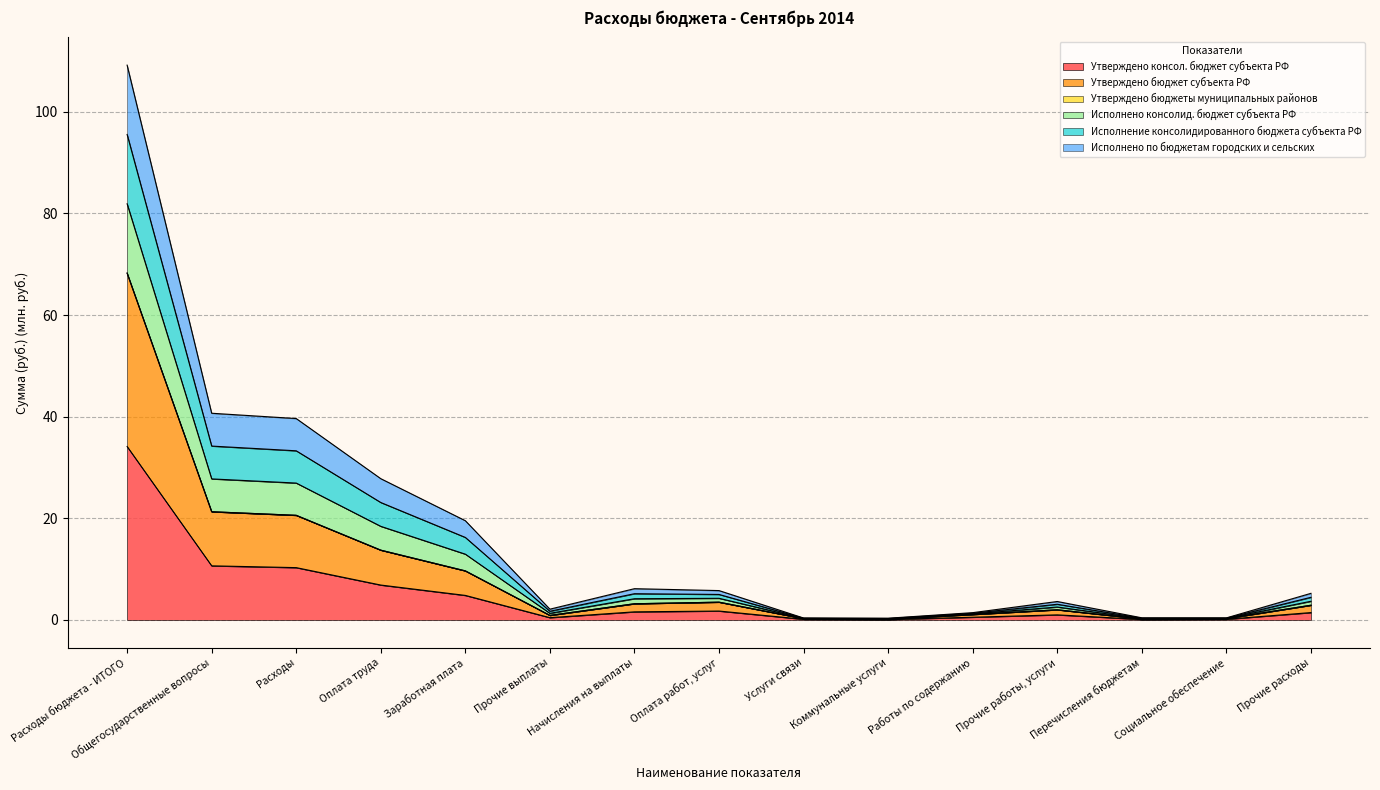

How many interior local peaks does the Исполнено по бюджетам городских и сельских series have?

2